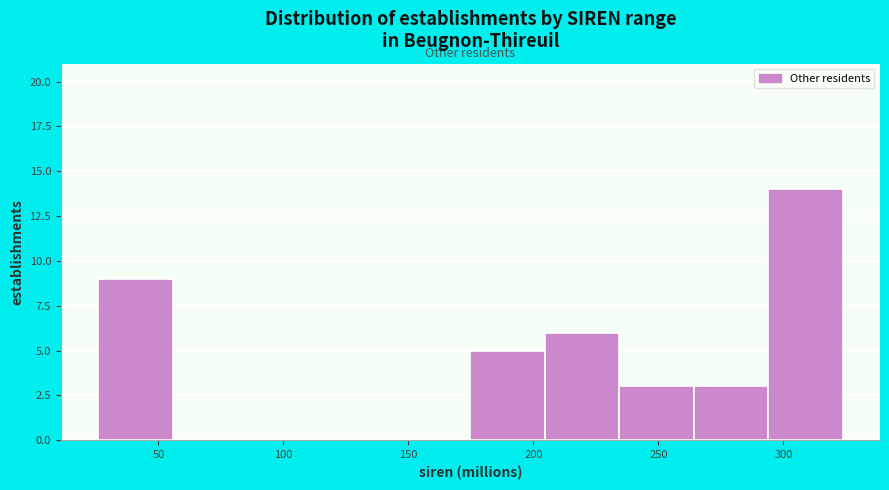

What is the height of the bar covering 235 to 265 on the x-axis? Neither the bar edges nor the heights are printed on the chart, so give them approximately, as read against the axes.

3